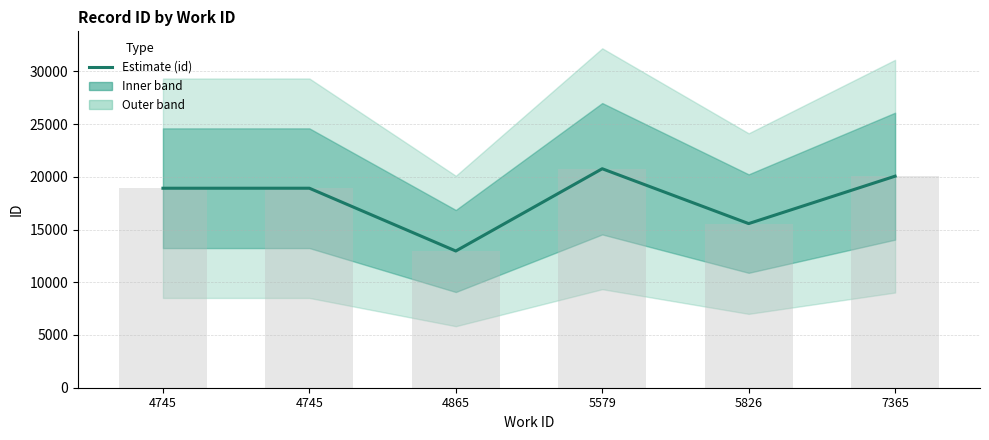

Rank the categories by value from highest to lowest.

5579, 7365, 4745, 4745, 5826, 4865